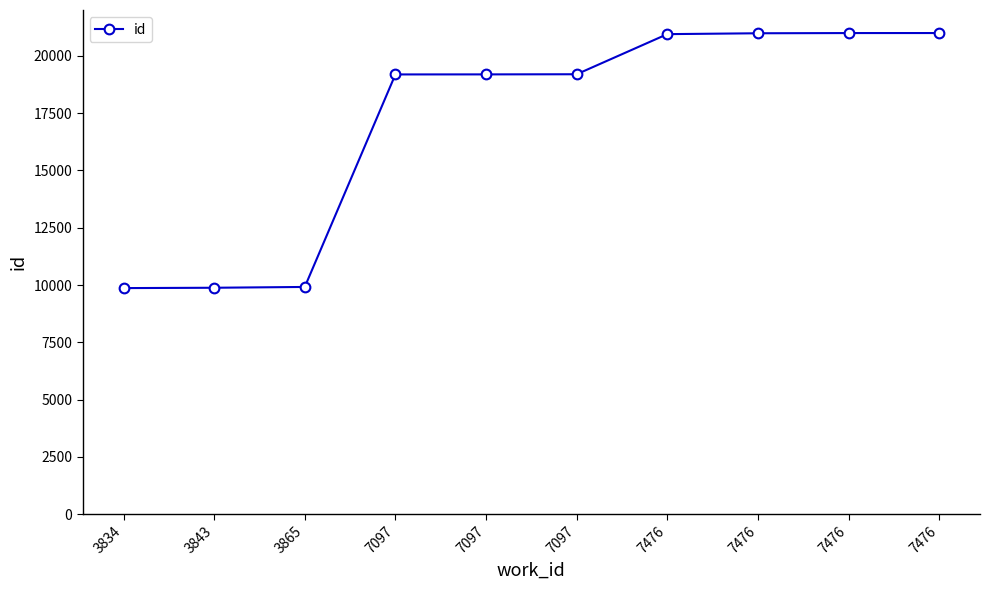

How many lines are shown in the chart?

1